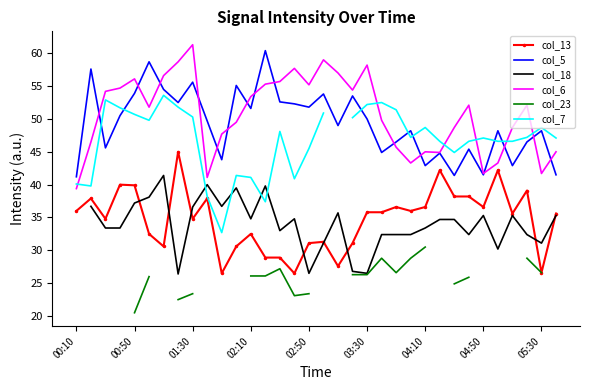

True or false: col_5 and col_13 intersect in this chart.

False